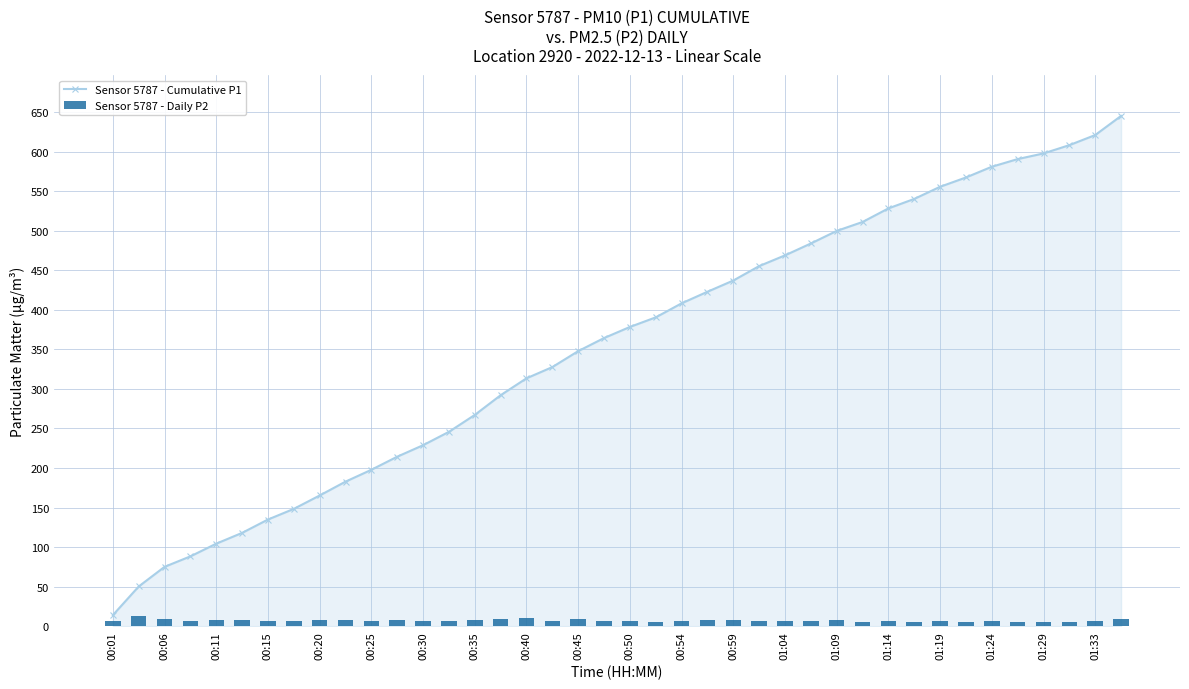

How many values in the Sensor 5787 - Cumulative P1 series are below 378?

20